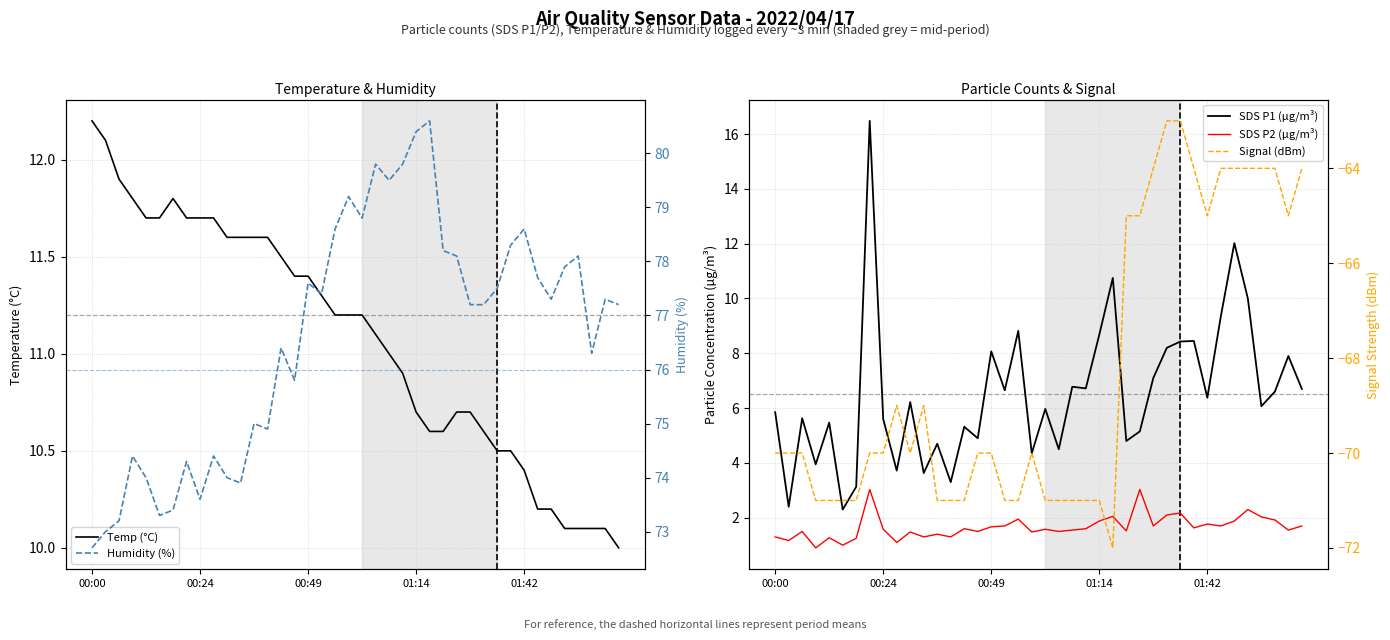

The Humidity (%) series shows 40.8 at 00:24. True or false?

False